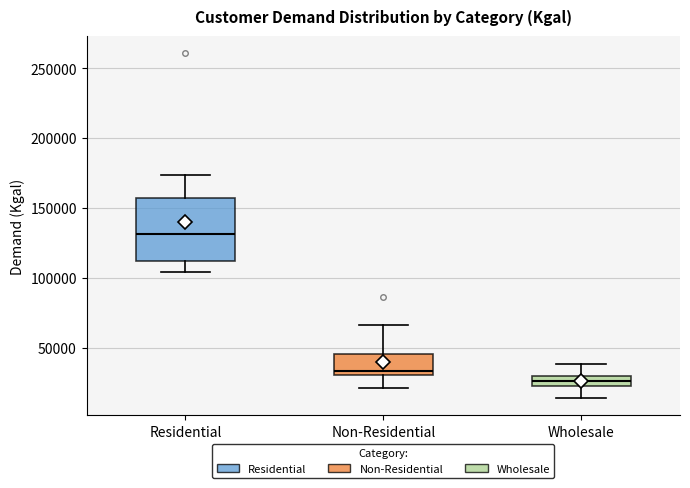

Where does the upper whisker of the box for Wholesale end on the y-axis? The values are not printed on the chart, so give them approximately, as read against the axis.

40000